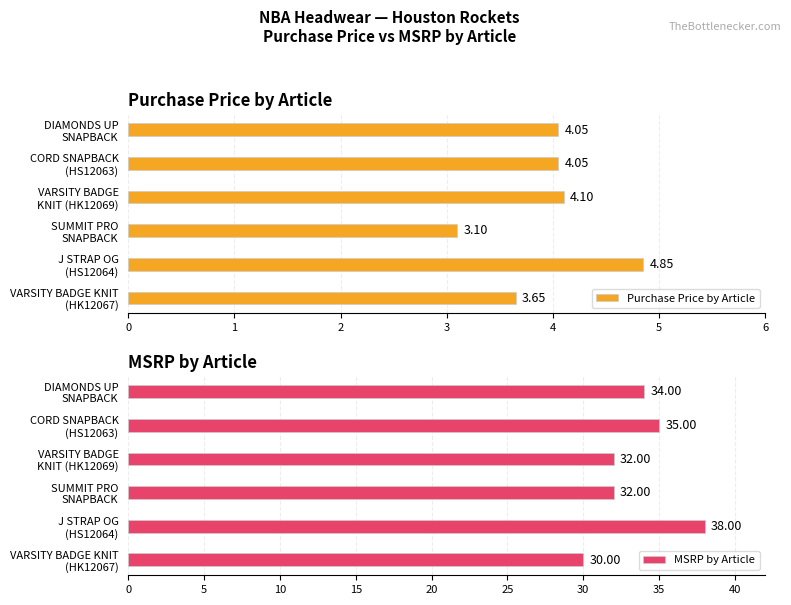

Are the bars grouped side by side (vs. stacked)?

Yes